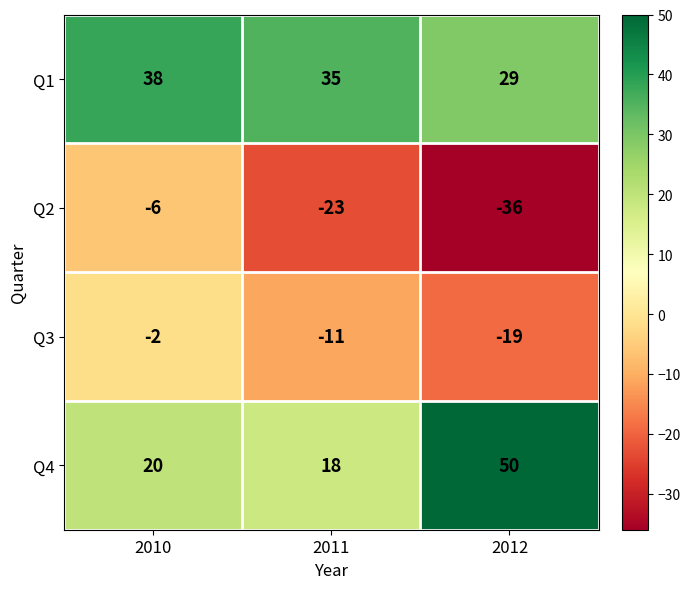

At which label is Q1 closest to 33?

2011